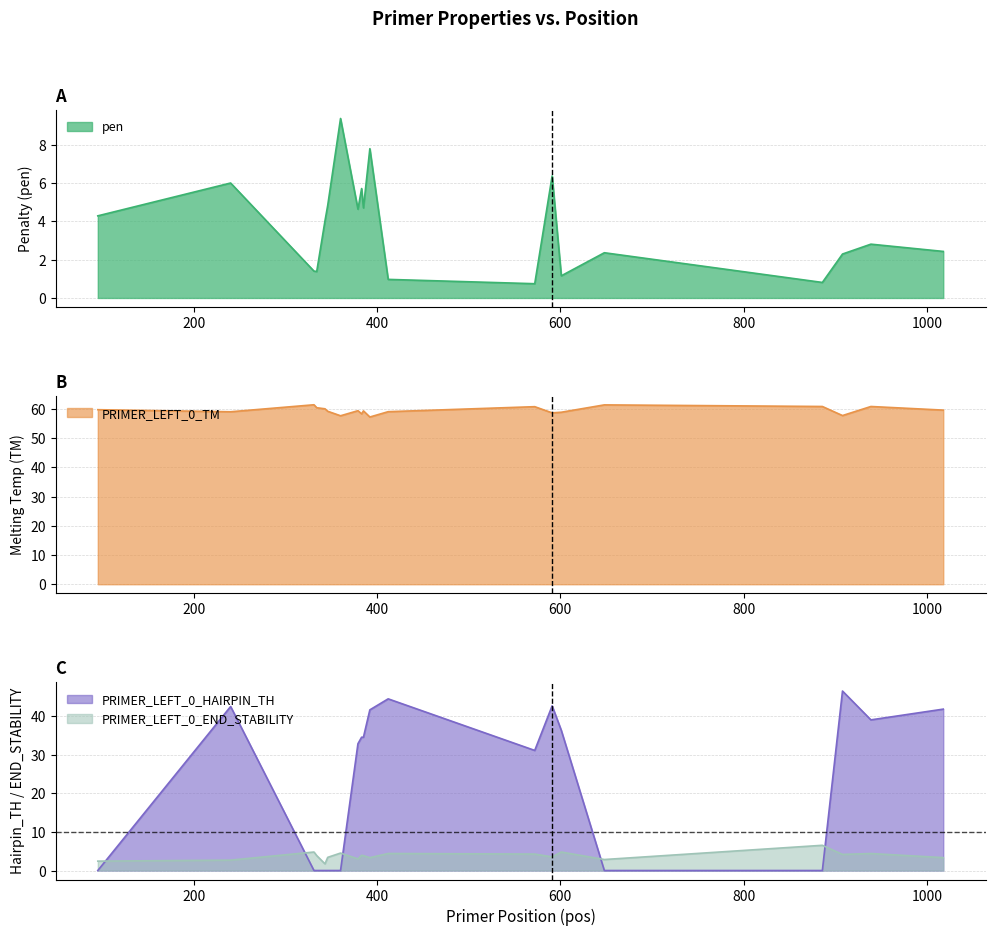

Reading right to left, extract all data points from this chart.

pen: 2.4	2.8	2.3	0.8	2.4	1.2	6.4	0.7	1.0	7.8	4.7	5.7	4.6	9.4	4.8	4.0	1.4	1.4	6.0	4.3
PRIMER_LEFT_0_TM: 59.6	60.8	57.7	60.8	61.4	58.8	58.6	60.7	59.0	57.2	59.3	58.3	59.4	57.6	59.2	60.0	60.4	61.4	59.0	59.7
PRIMER_LEFT_0_END_STABILITY: 3.3	4.4	4.2	6.5	2.9	4.8	3.5	4.3	4.4	3.3	3.9	4.0	3.0	4.5	3.4	1.7	3.9	4.8	2.7	2.4
PRIMER_LEFT_0_HAIRPIN_TH: 41.8	39.0	46.5	0.0	0.0	36.3	42.6	31.1	44.4	41.6	34.5	34.5	32.8	0.0	0.0	0.0	0.0	0.0	42.5	0.0